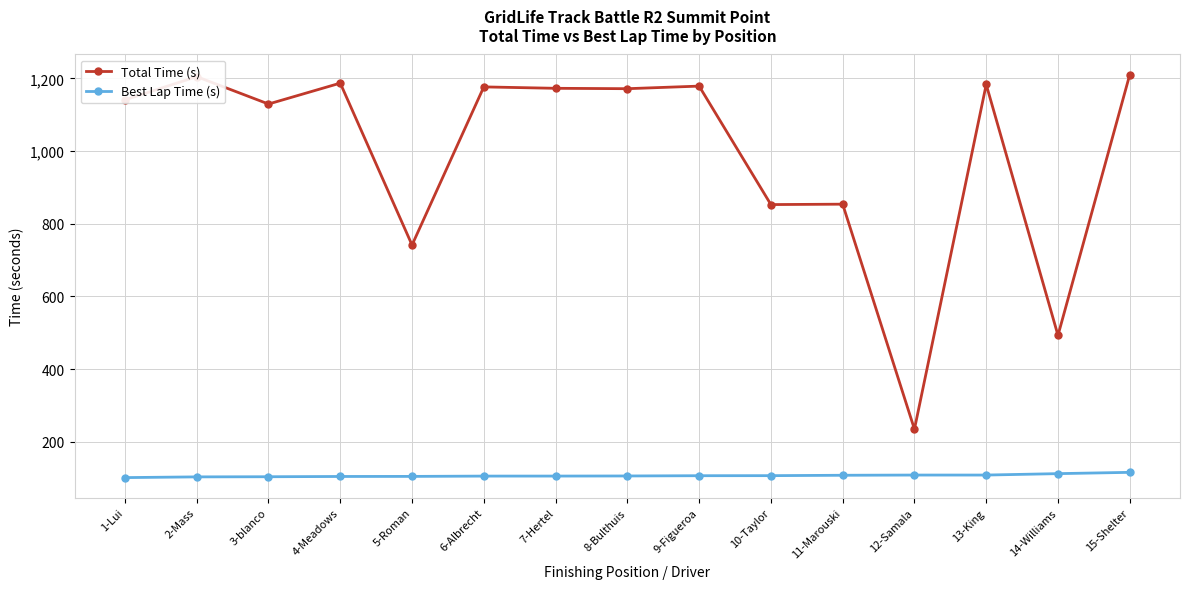

Which series has the largest total across all categories?

Total Time (s)